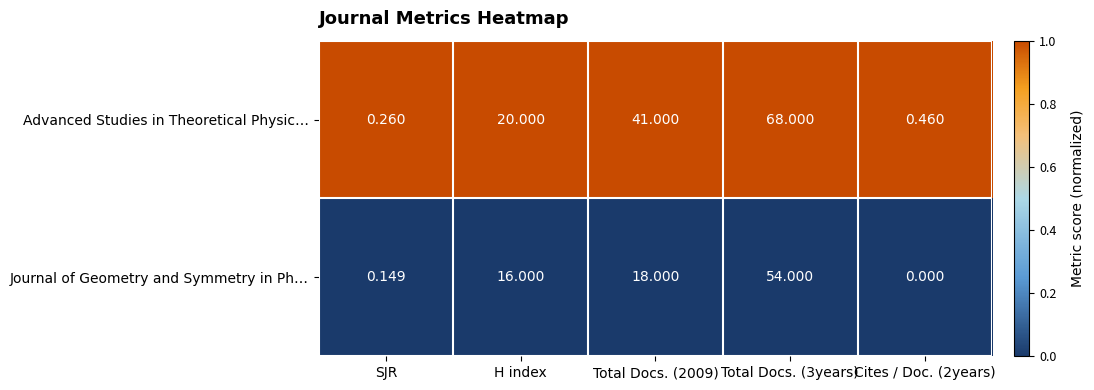

At H index, list the series in order from largest to smallest.

Advanced Studies in Theoretical Physic…, Journal of Geometry and Symmetry in Ph…